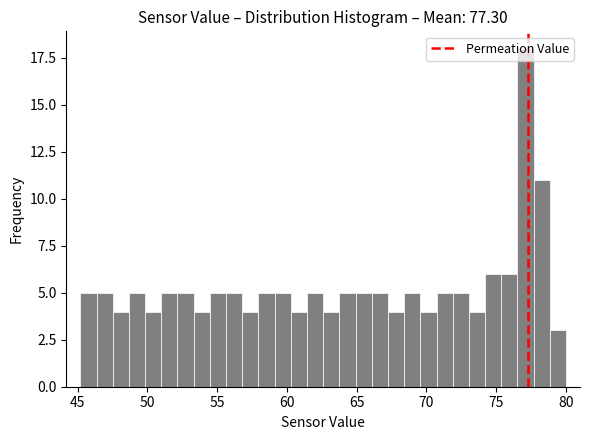

Around what value on the x-axis is the tallest bar? Give the approximate position of its centre, as read against the axis.

77.0